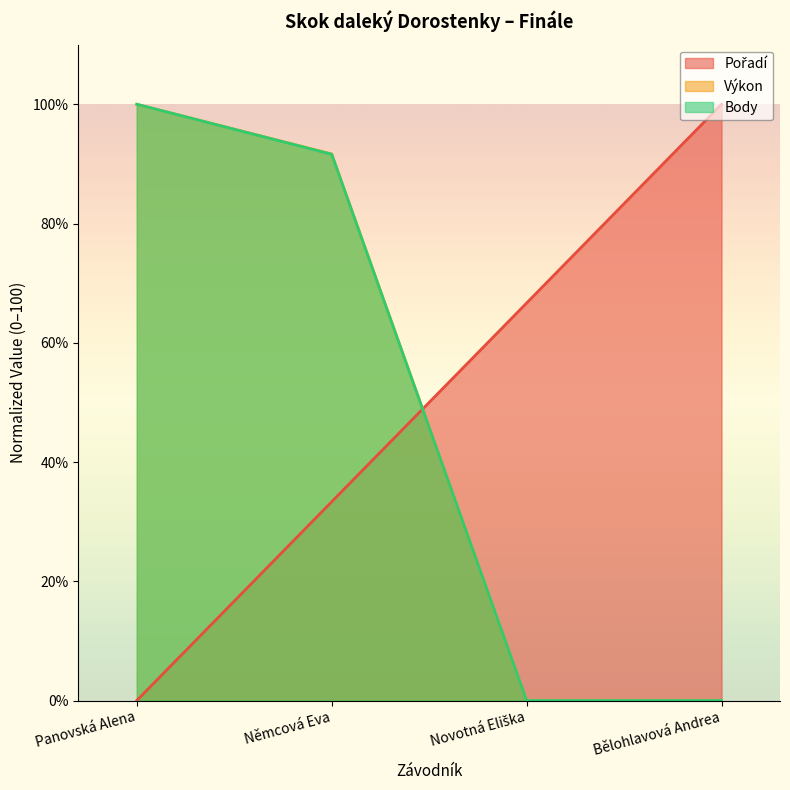

Which category has the highest value across all series?

Bělohlavová Andrea